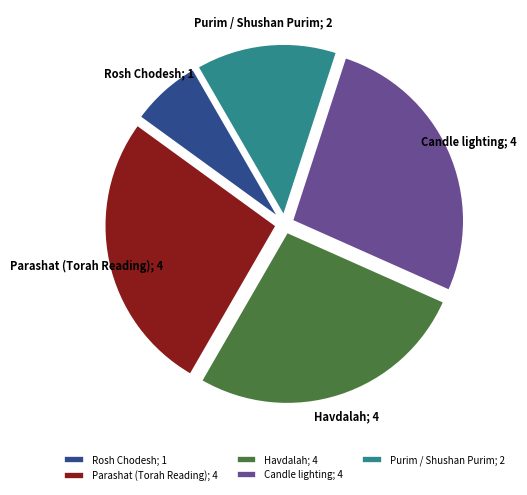

Count the number of slices in the pie.

5